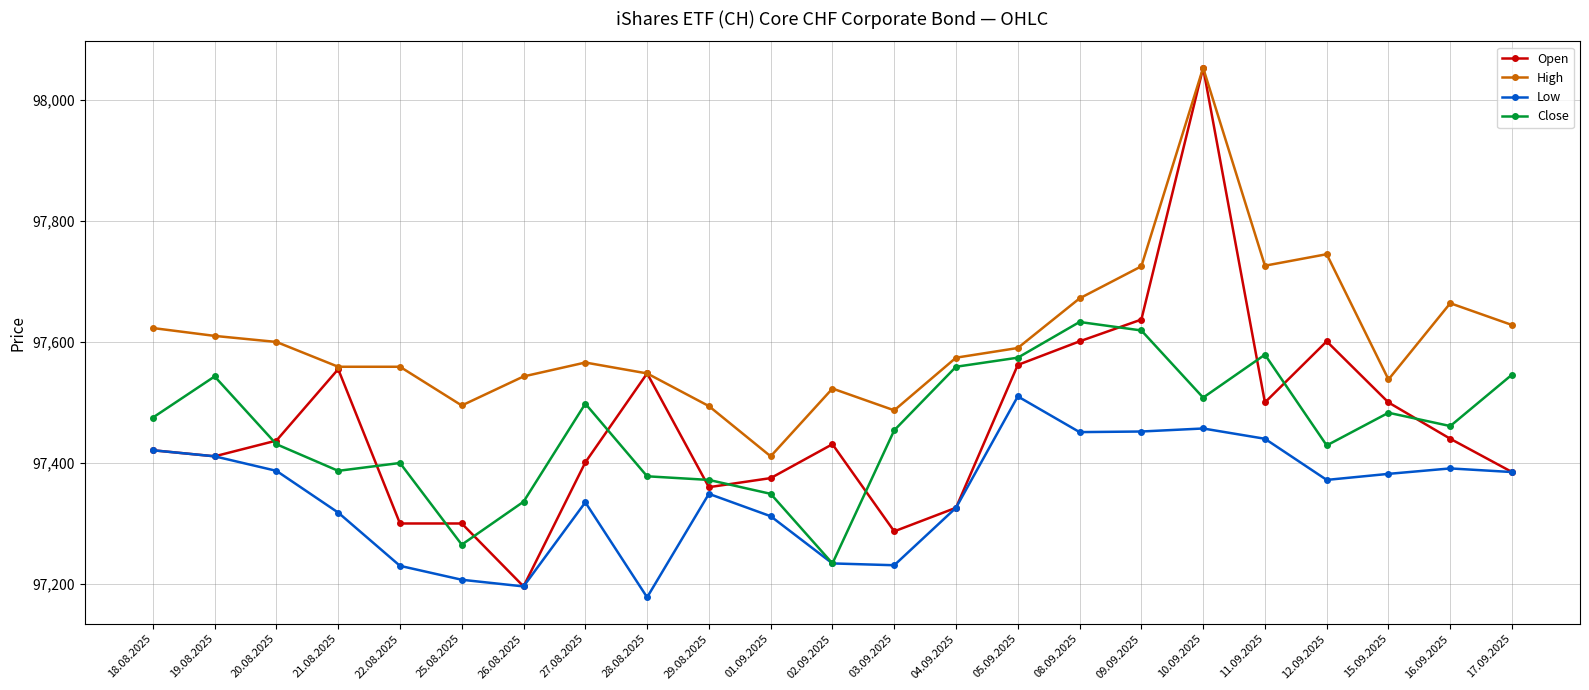

Does the chart display data point markers on the line(s)?

Yes